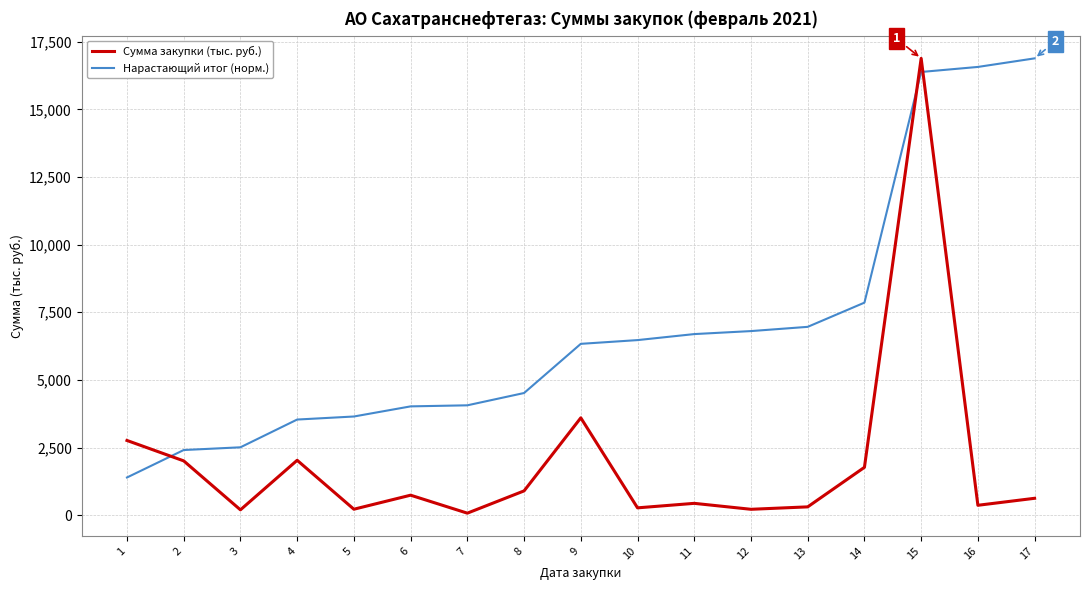

How many lines are shown in the chart?

2